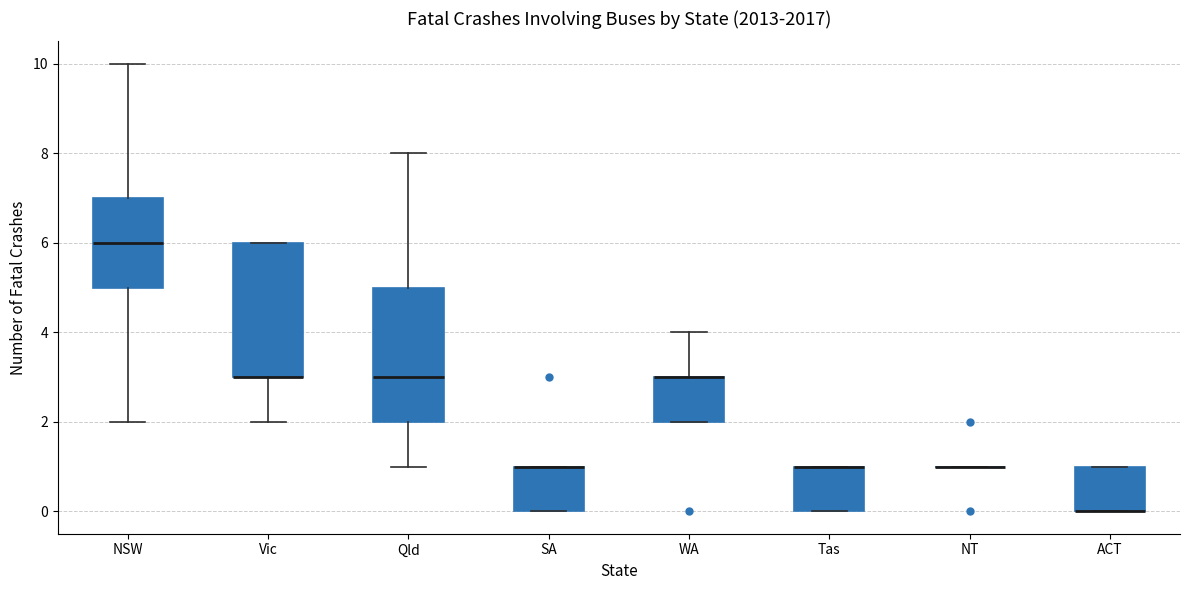

Where is the upper edge of the box for SA on the y-axis? The values are not printed on the chart, so give them approximately, as read against the axis.

1